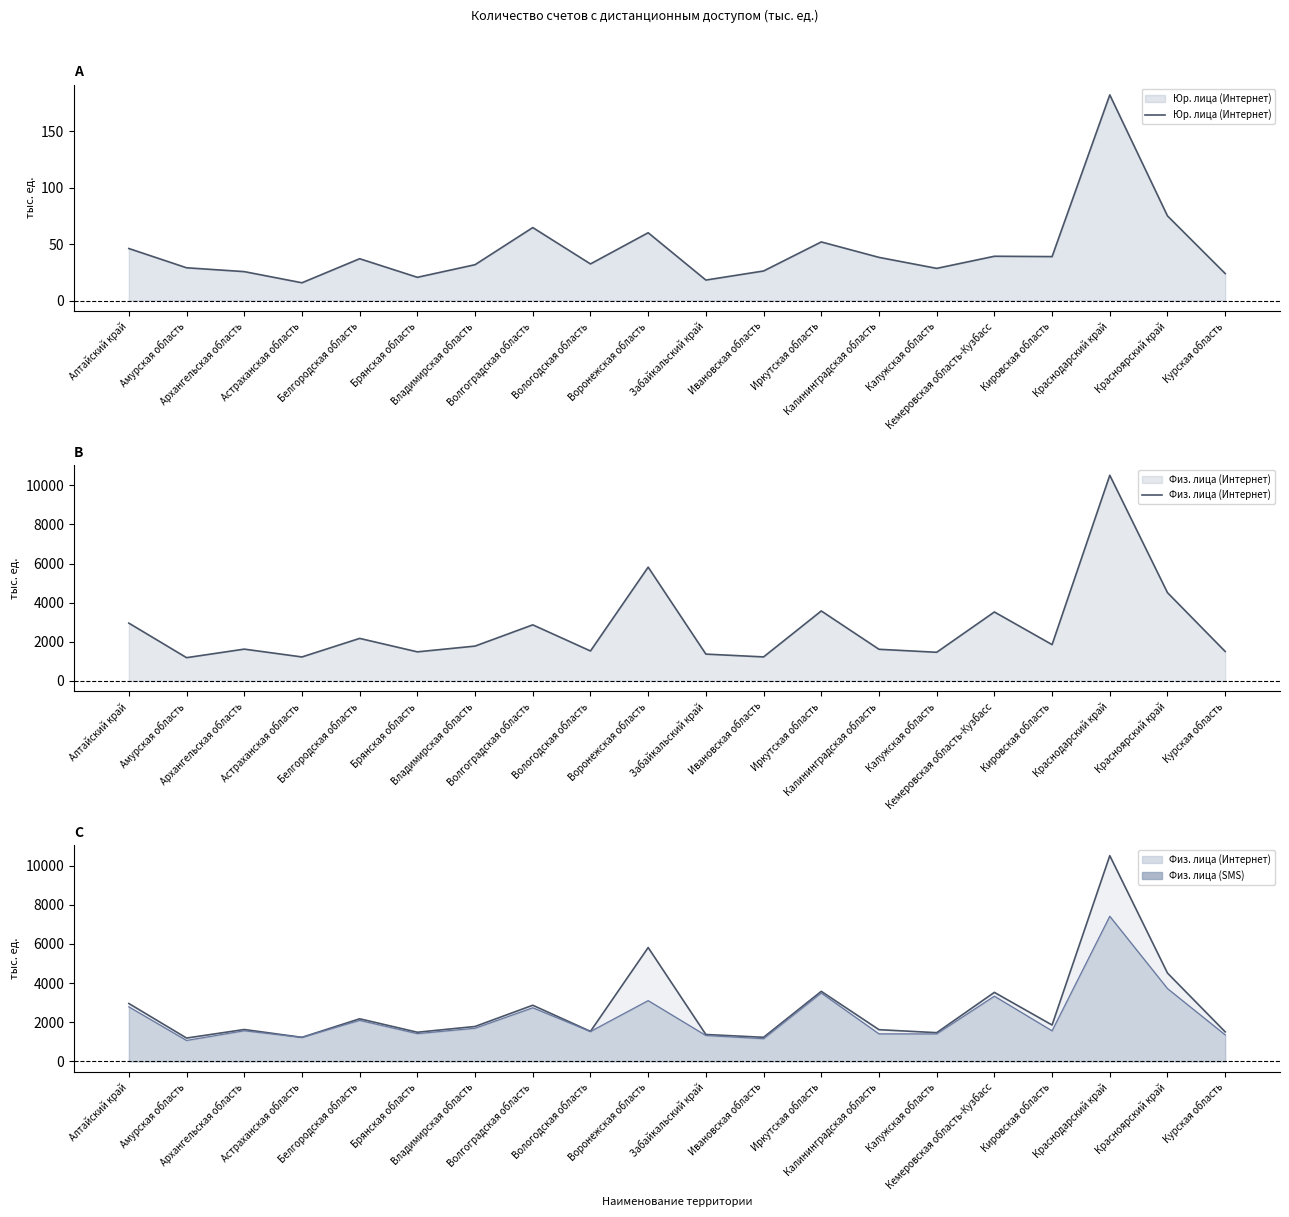

At Кемеровская область-Кузбасс, list the series in order from largest to smallest.

Физ. лица (Интернет), Юр. лица (Интернет)